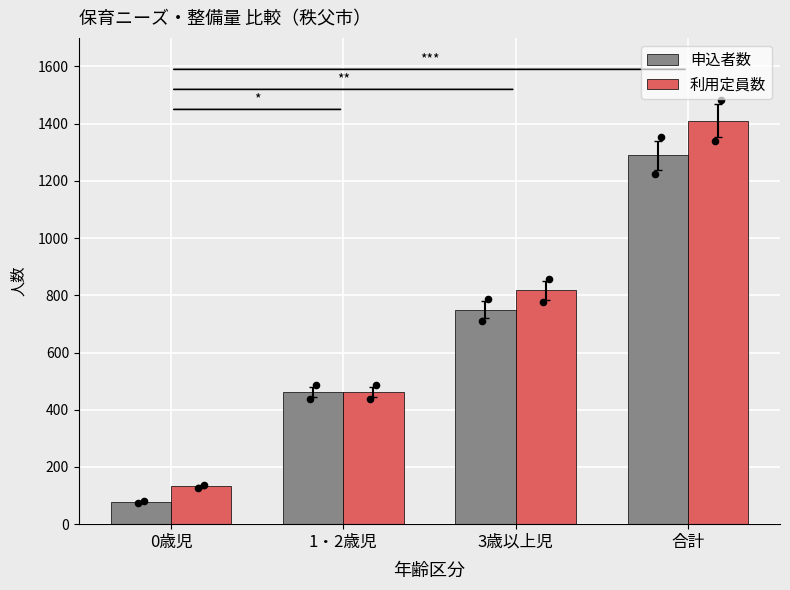

Is the value of 利用定員数 at 3歳以上児 greater than the value of 申込者数 at 1・2歳児?

Yes